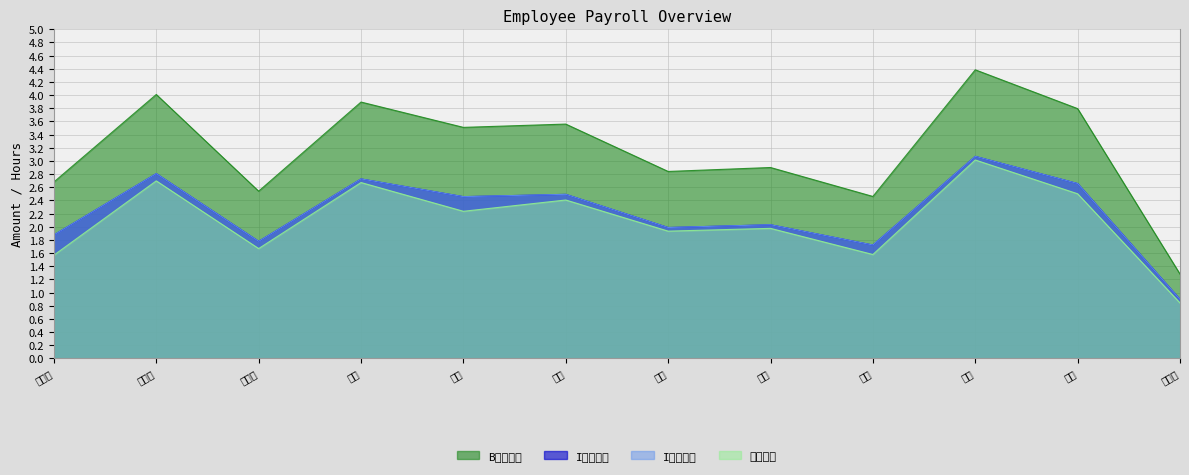

True or false: I基本工资 and B合计工时 intersect in this chart.

False